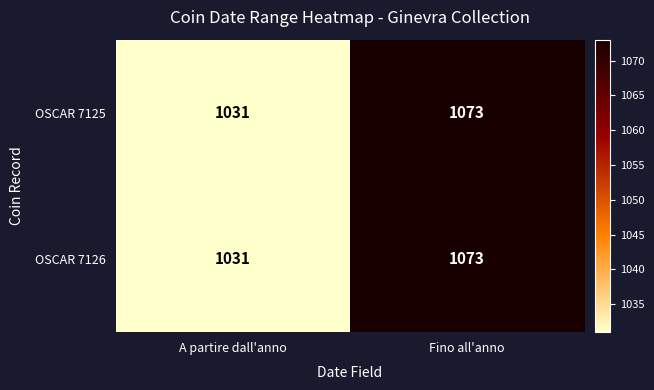

The OSCAR 7126 series shows 1073 at Fino all'anno. True or false?

True